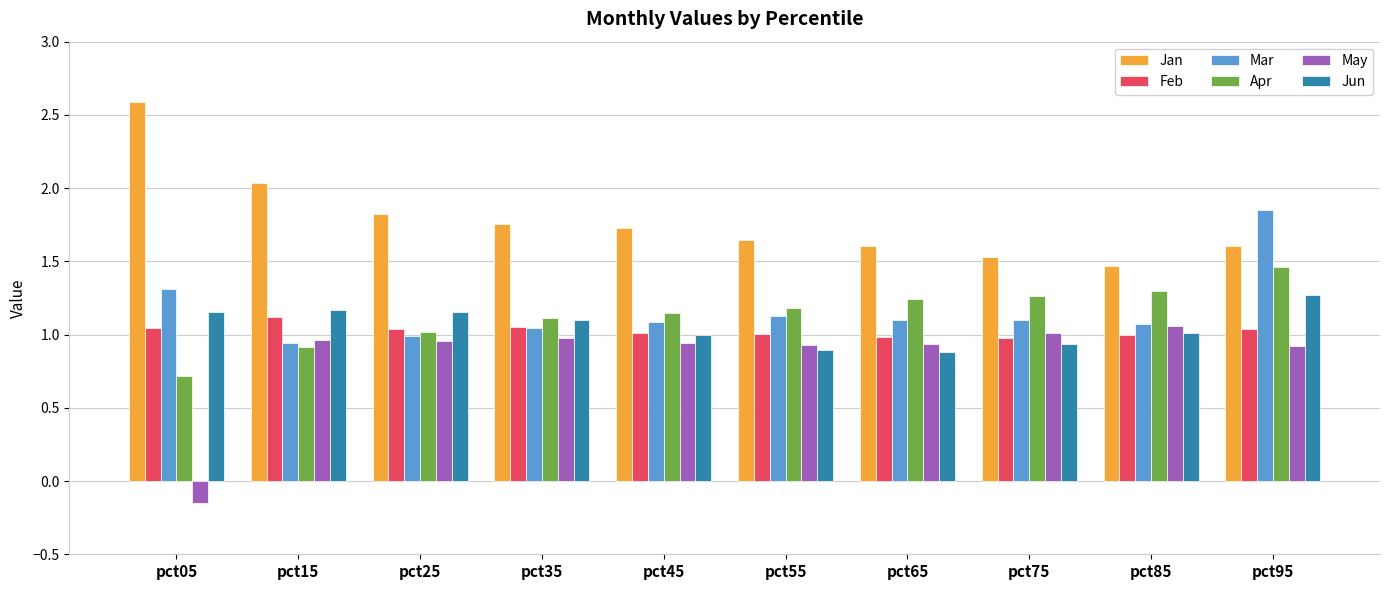

How many series are shown in this chart?

6